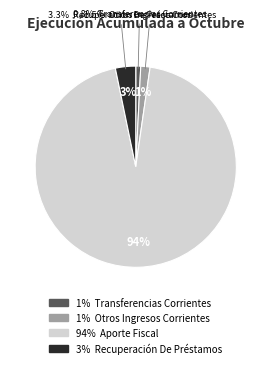

True or false: RECUPERACIÓN DE PRÉSTAMOS accounts for 3% of the total.

True